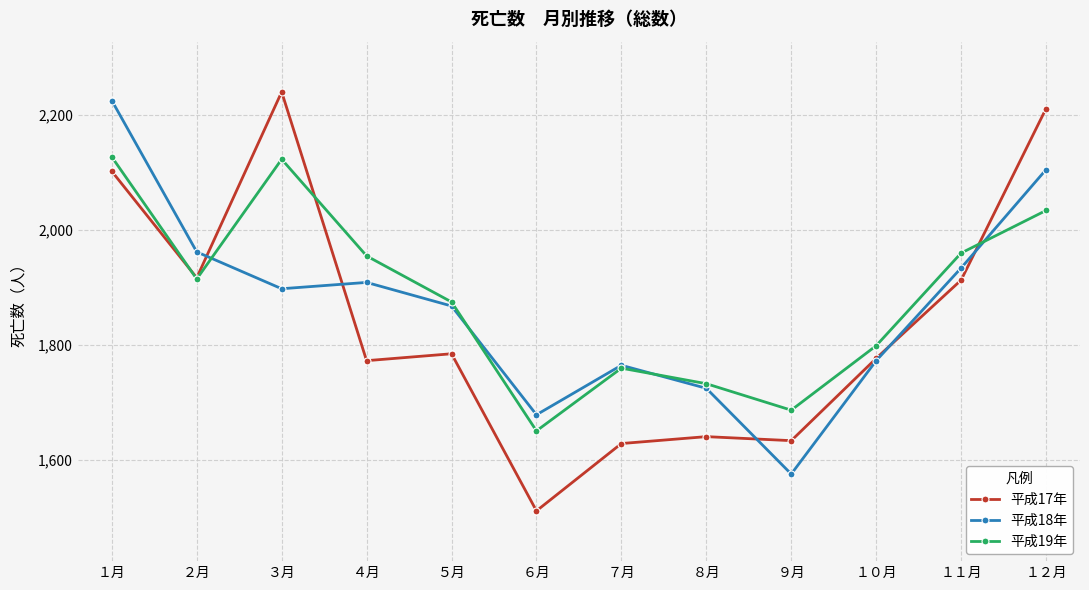

What value does the 平成17年 series have at ５月?

1785